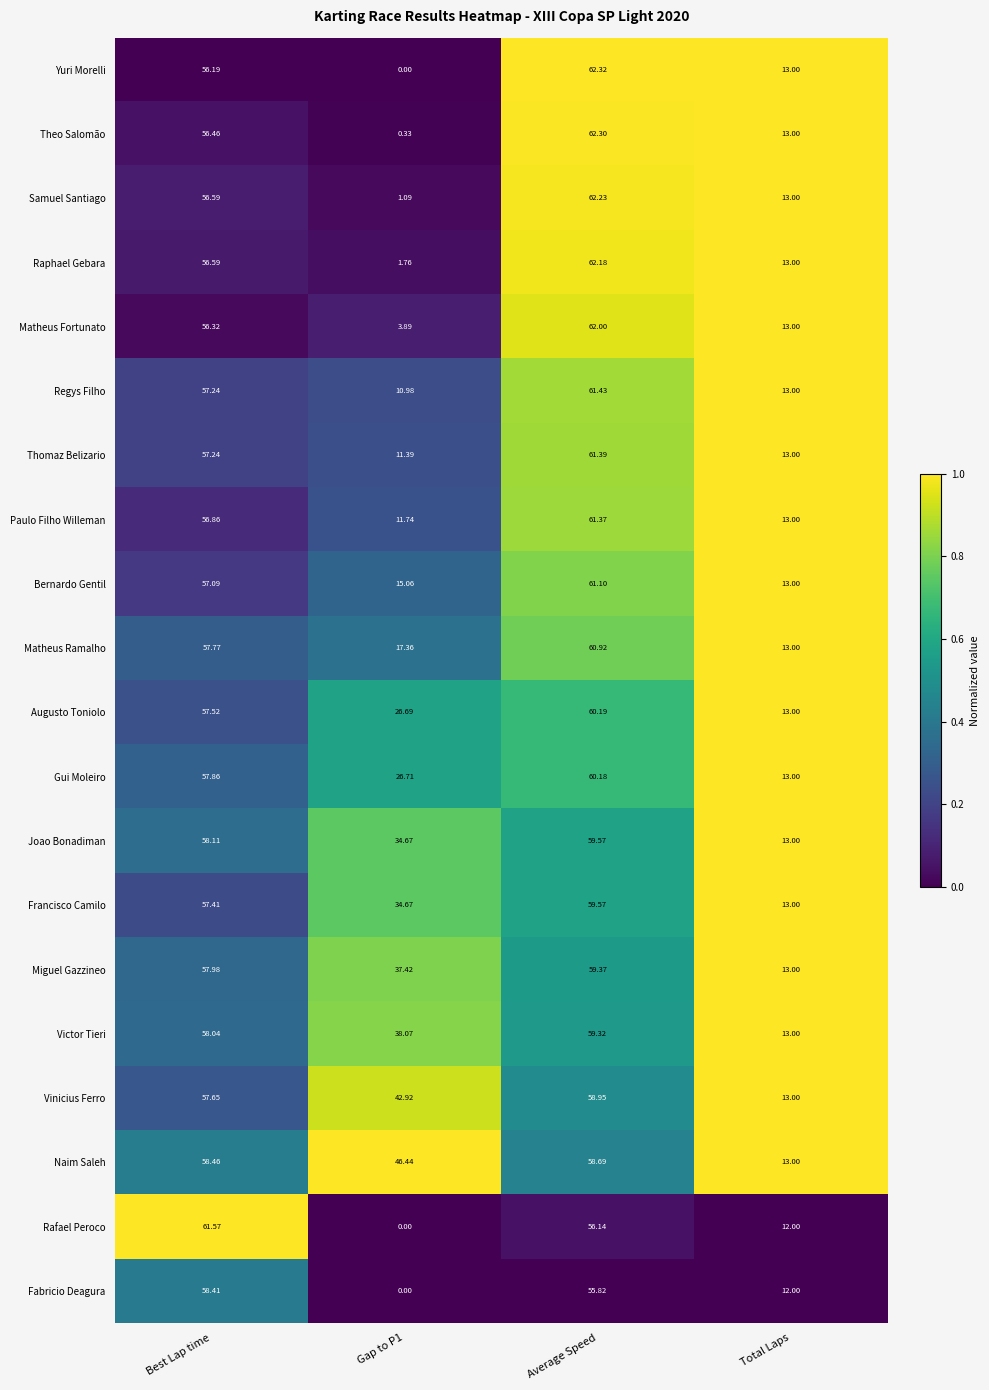

Which series has the widest spread of values?

Yuri Morelli